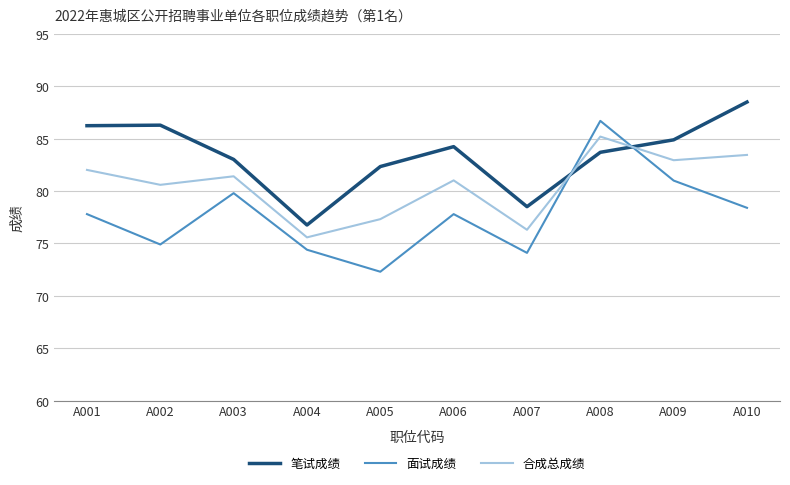

Which category has the lowest value across all series?

A005